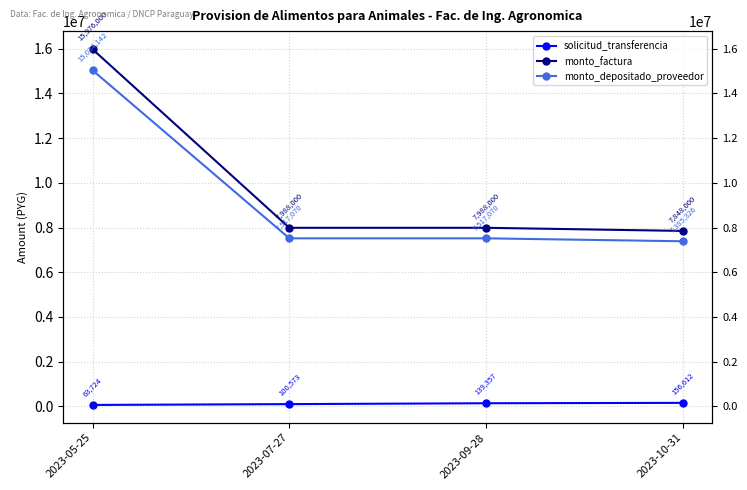

What are all the series names shown in the legend?

solicitud_transferencia, monto_factura, monto_depositado_proveedor